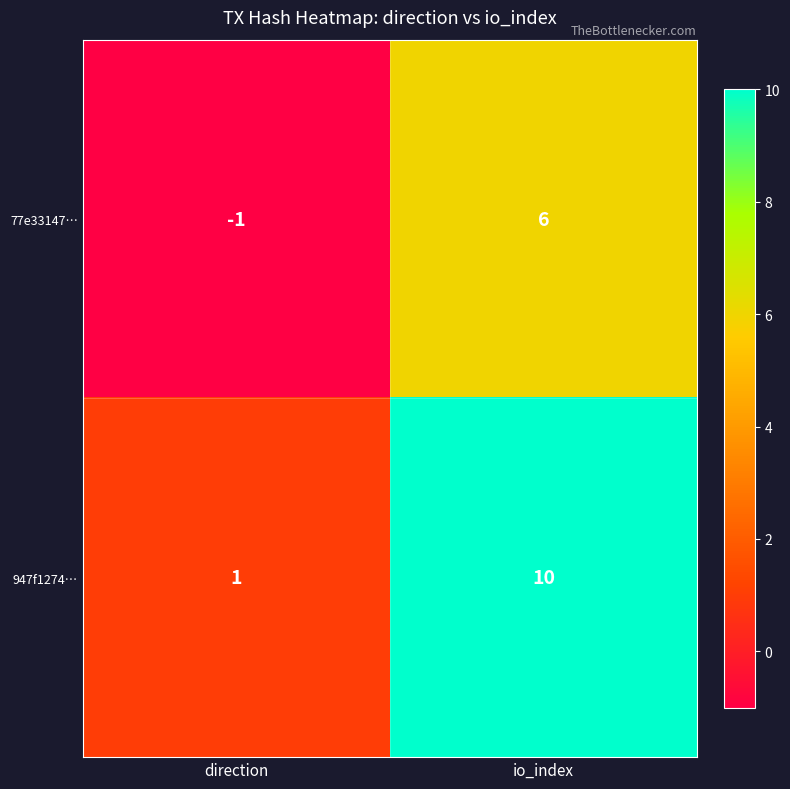

At how many categories does at least one series exceed 5?

1